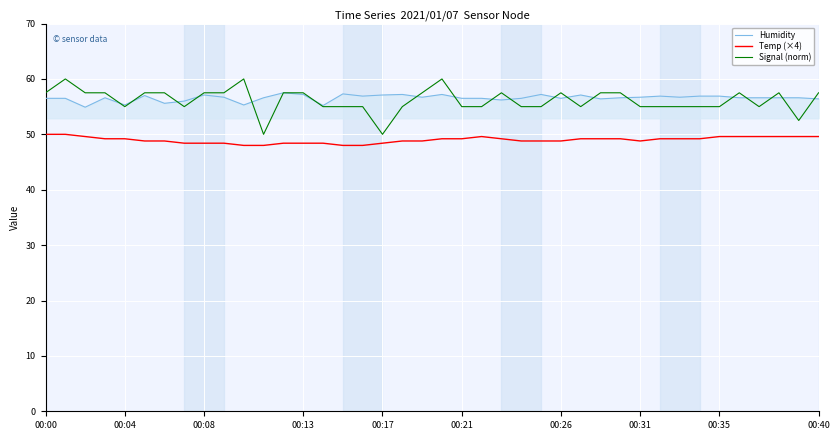

What are all the series names shown in the legend?

Humidity, Temp (×4), Signal (norm)